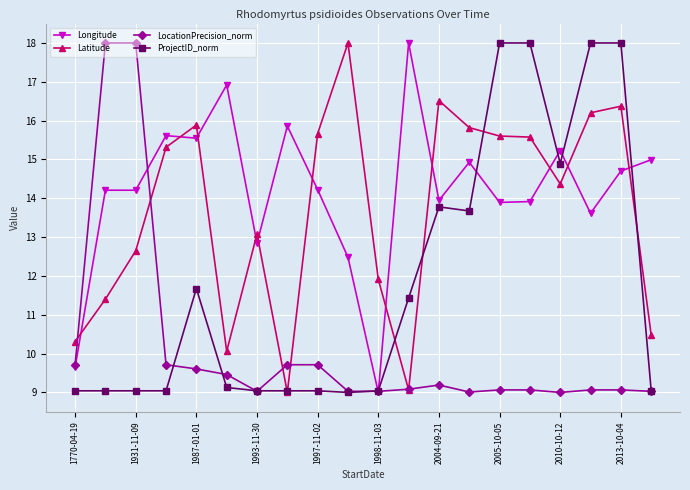

How many series are shown in this chart?

4